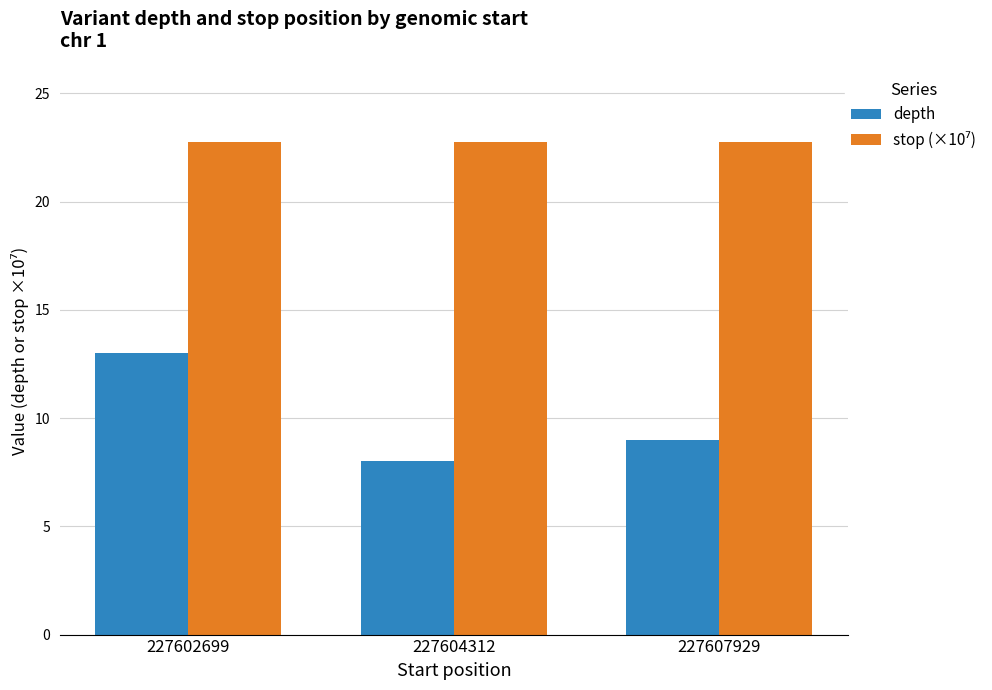

What is the difference between the highest and lowest values at 227607929?

13.8